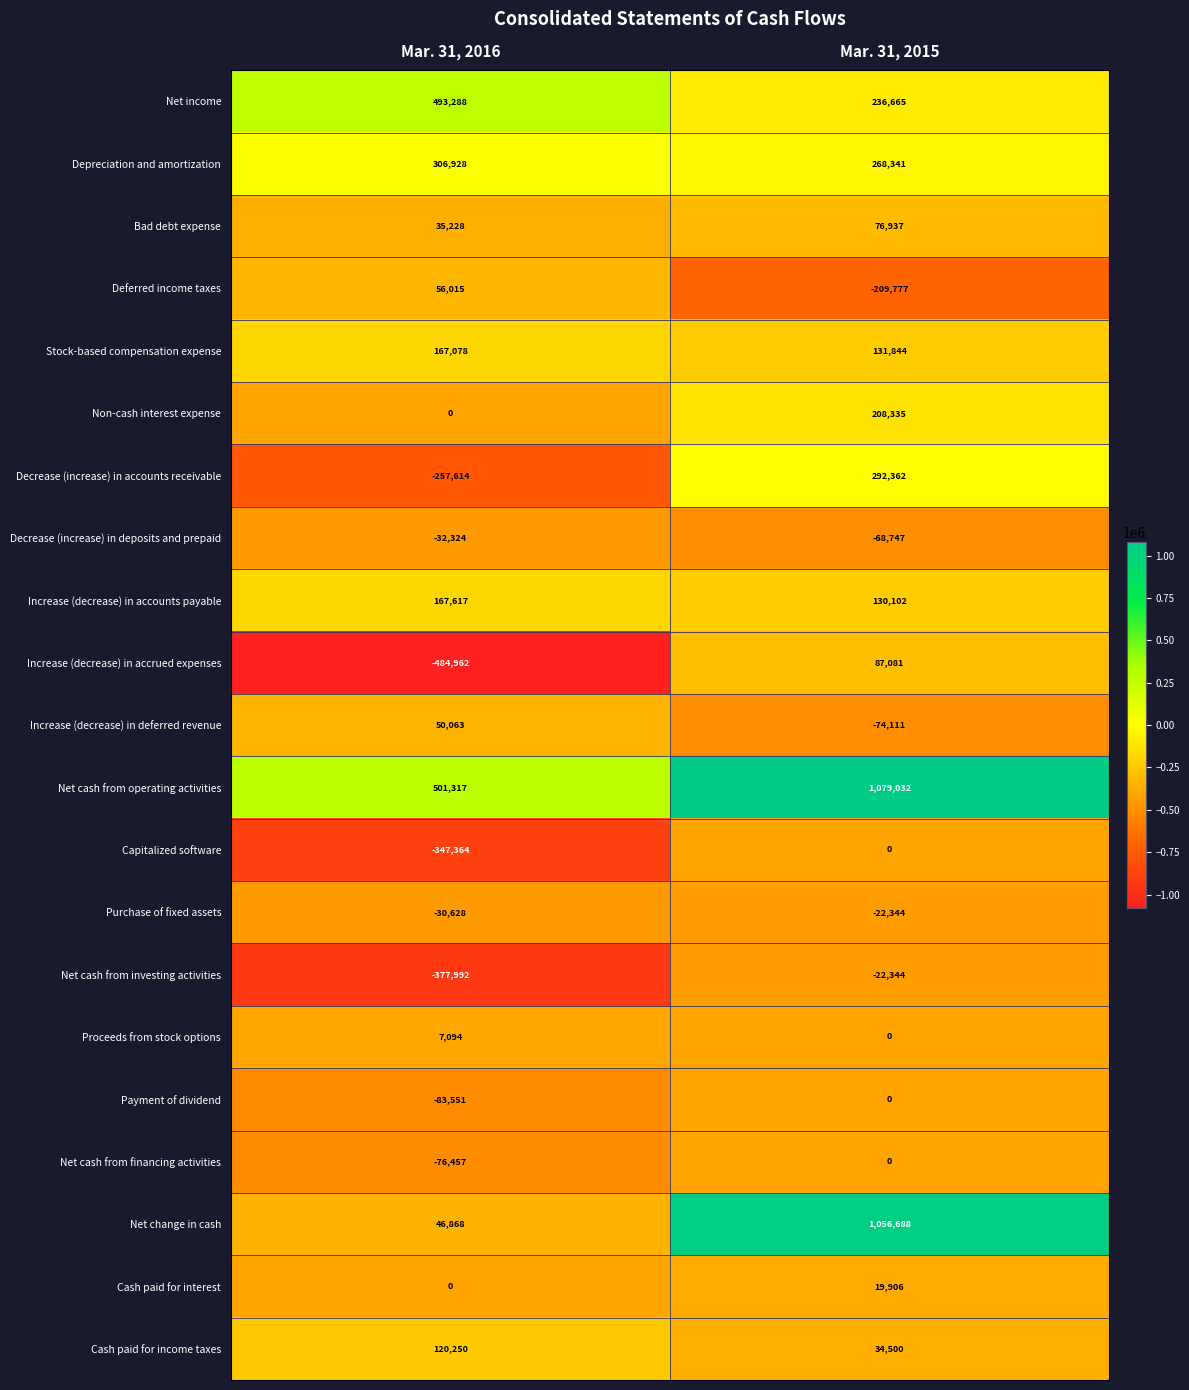

Rank the categories by Increase (decrease) in accrued expenses value from lowest to highest.

Mar. 31, 2016, Mar. 31, 2015